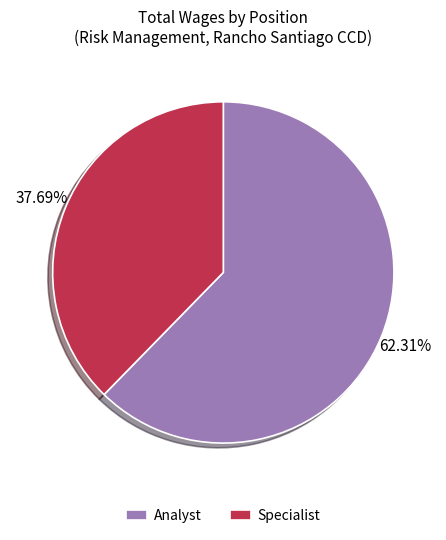

To the nearest percent, what is the combined percentage of Specialist and Analyst?

100%